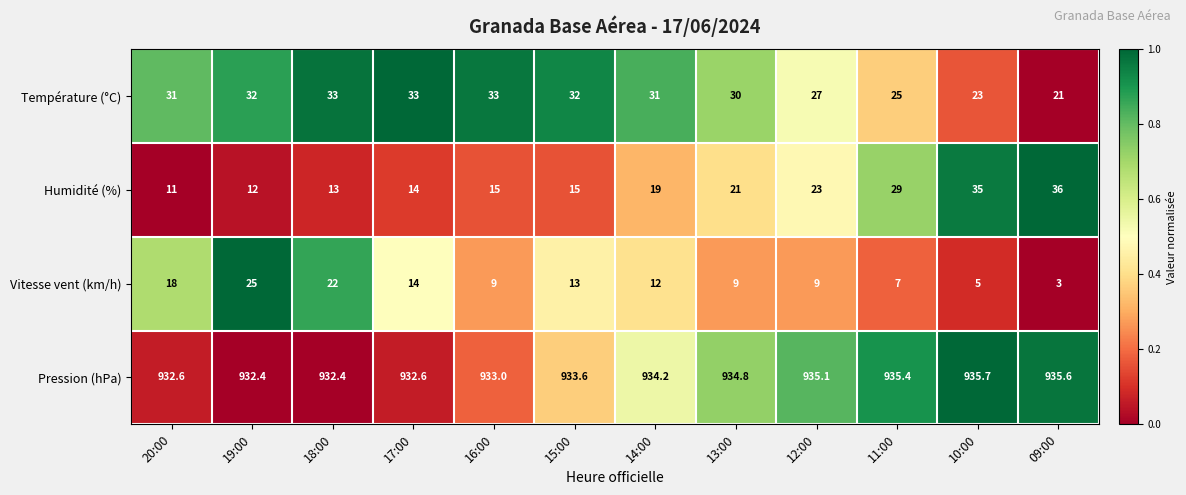

Is the value of Pression (hPa) at 13:00 greater than the value of Température (°C) at 12:00?

Yes